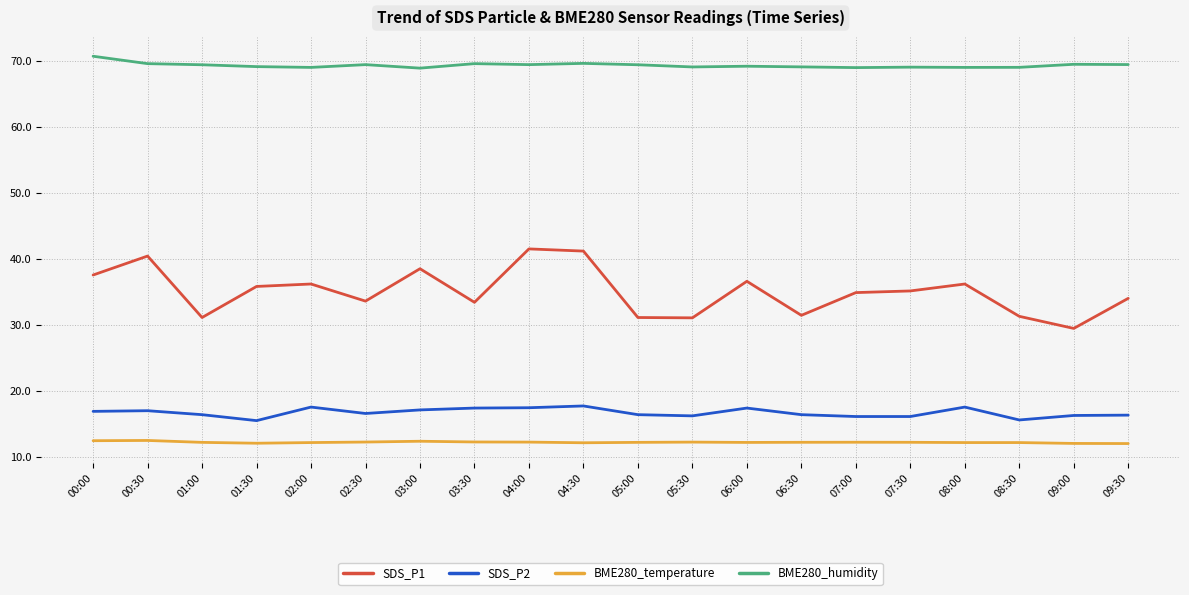

What is the average value of the BME280_humidity series?

69.3